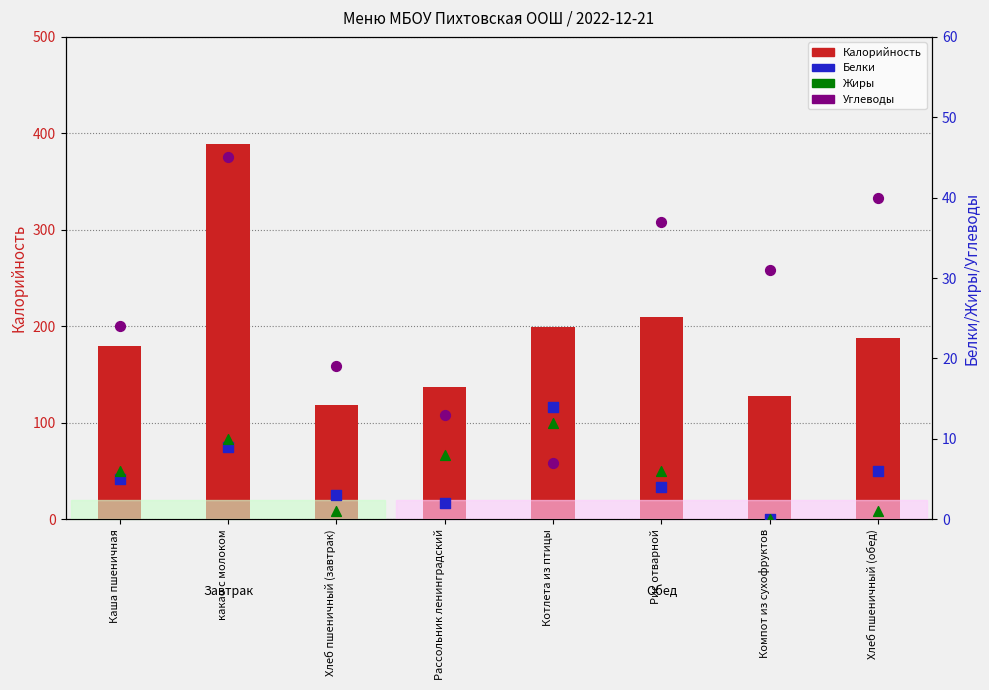

At how many categories does at least one series exceed 256?

1